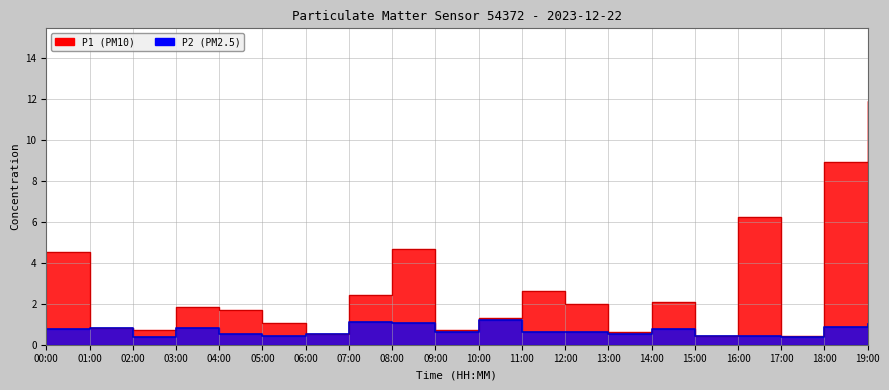

What is the label of the 11th point from the left?

10:00